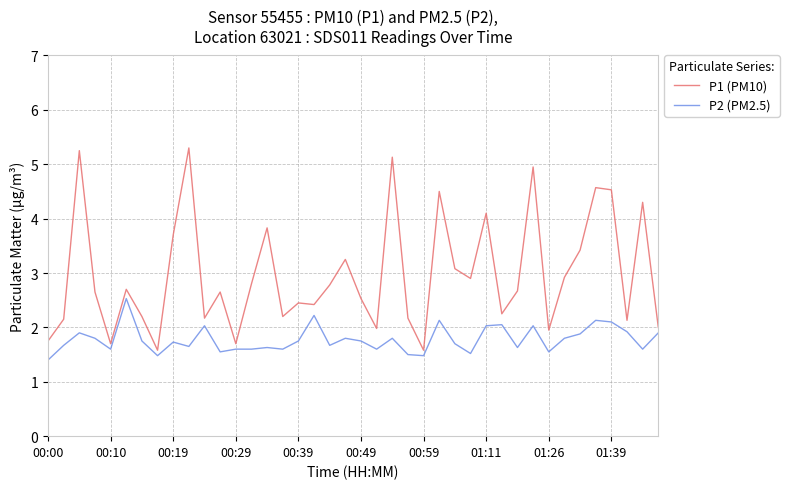

Which series has the largest range (max minus min)?

P1 (PM10)